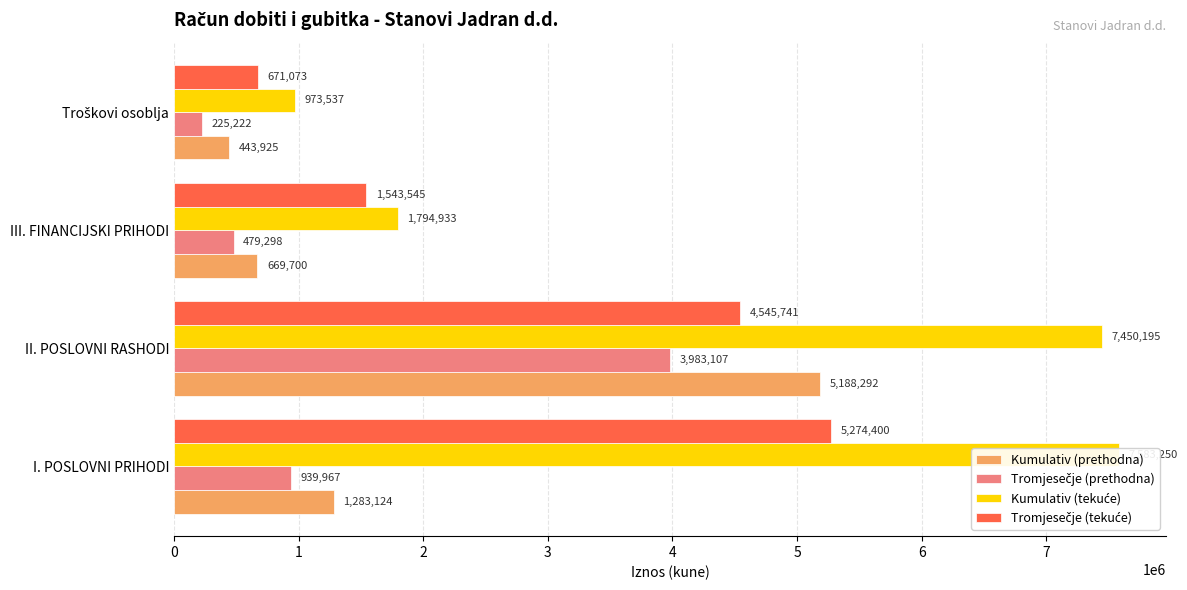

How many bars are there in each group?

4